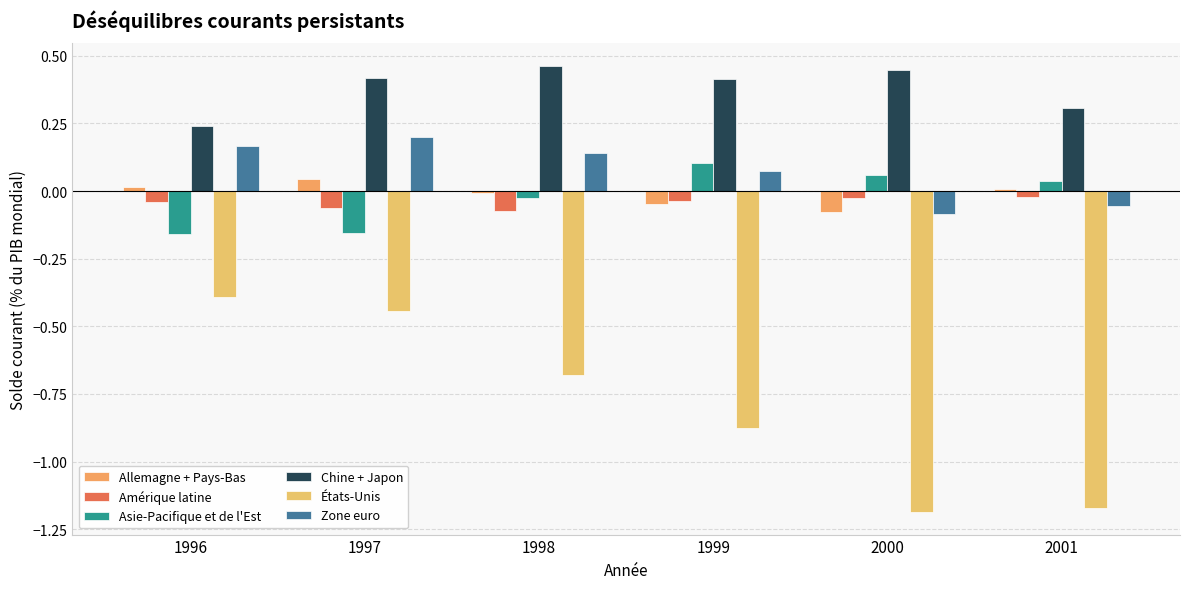

Are the bars grouped side by side (vs. stacked)?

Yes